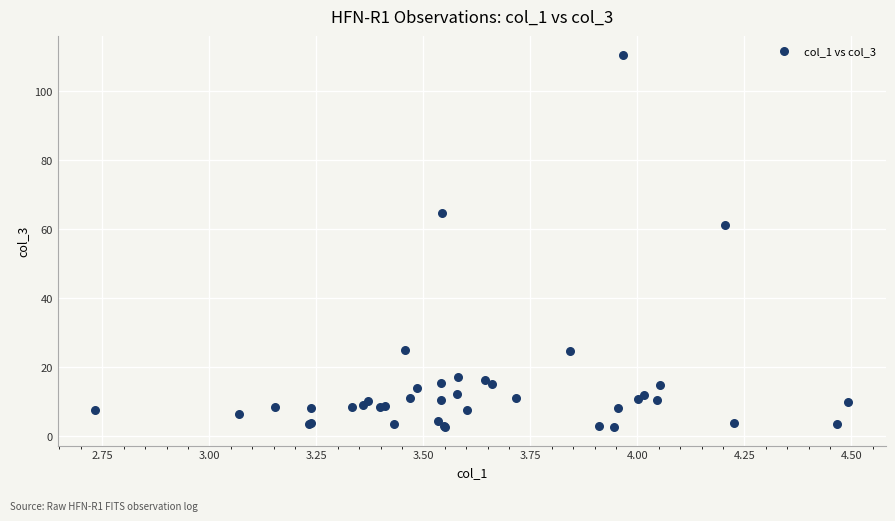

What Y value in the scatter plot is closest to 56?

61.2